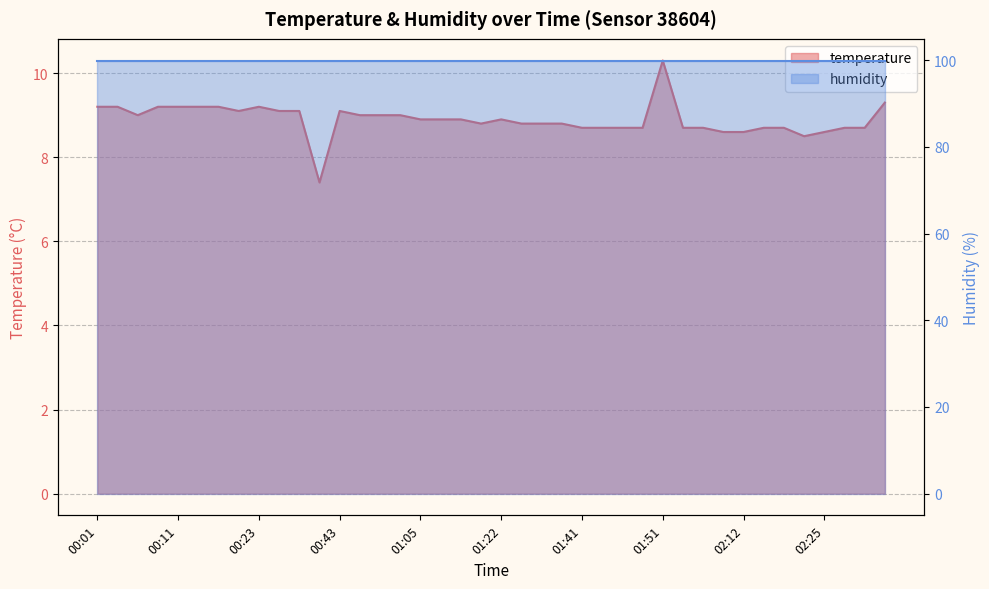

How many points are lower than both their immediate neighbors (excluding endpoints)?

5